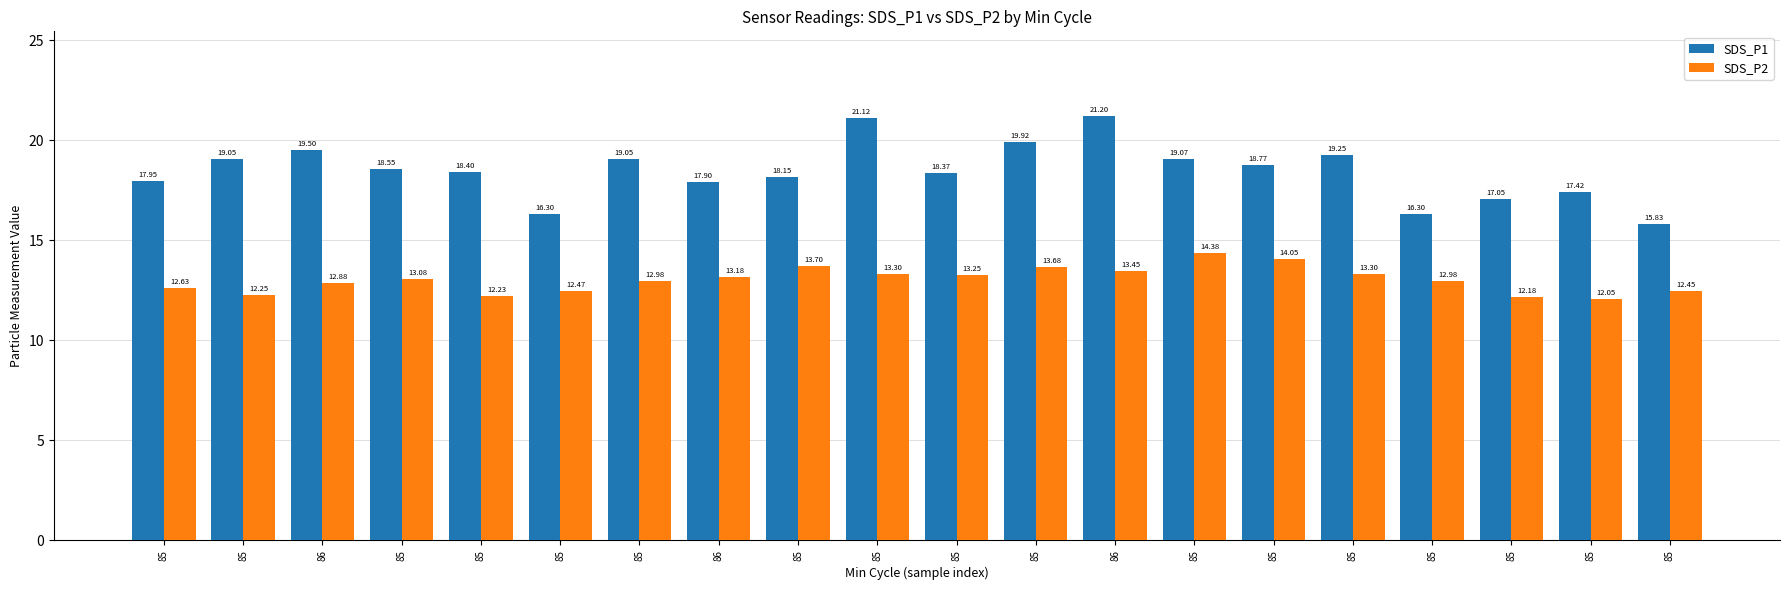

What is the value of the SDS_P1 bar at the 17th from the left?

17.9